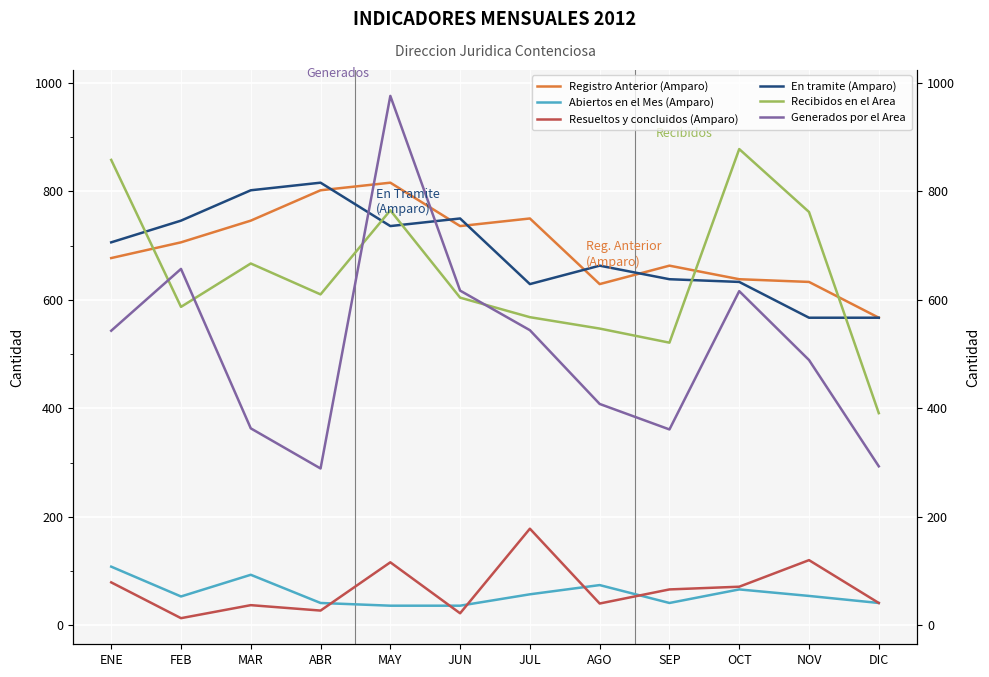

What is the difference between the maximum and second lowest values in the Resueltos y concluidos (Amparo) series?

156